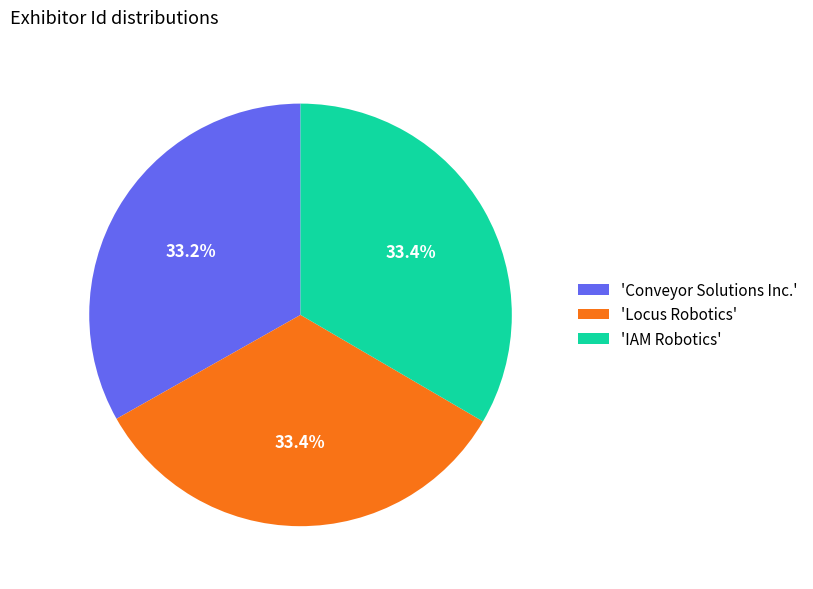

How many slices are in this pie chart?

3